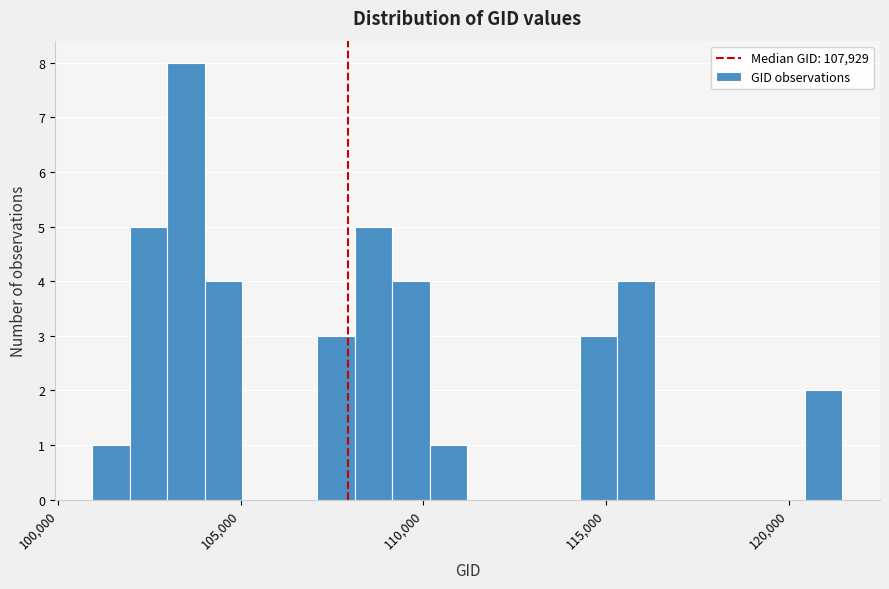

Around what value on the x-axis is the tallest bar? Give the approximate position of its centre, as read against the axis.

103500